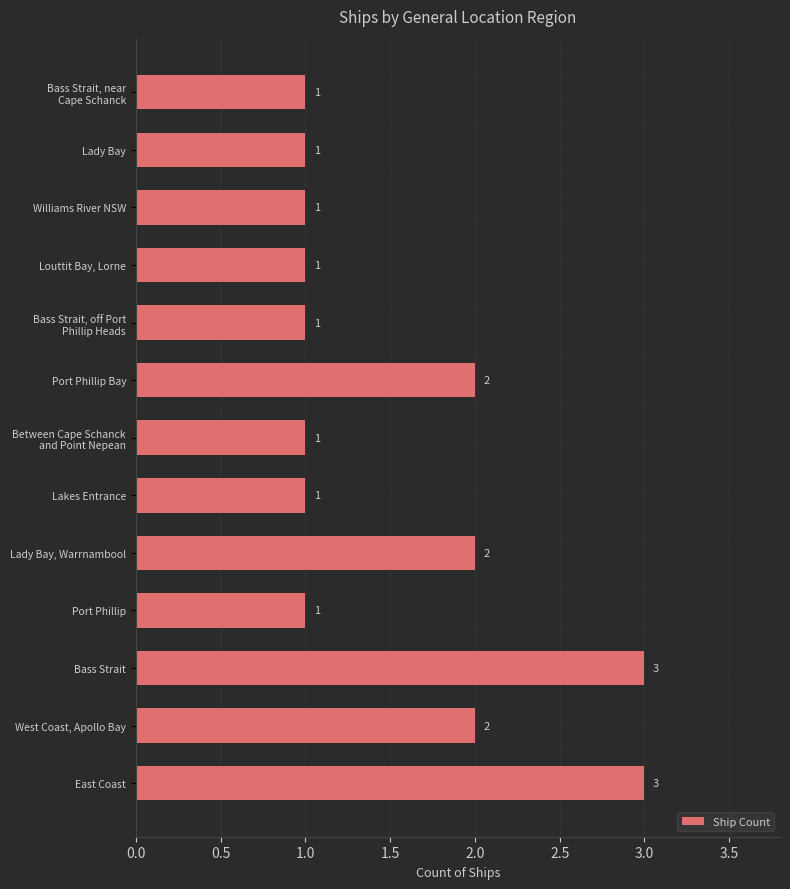

How many bars are there in total?

13